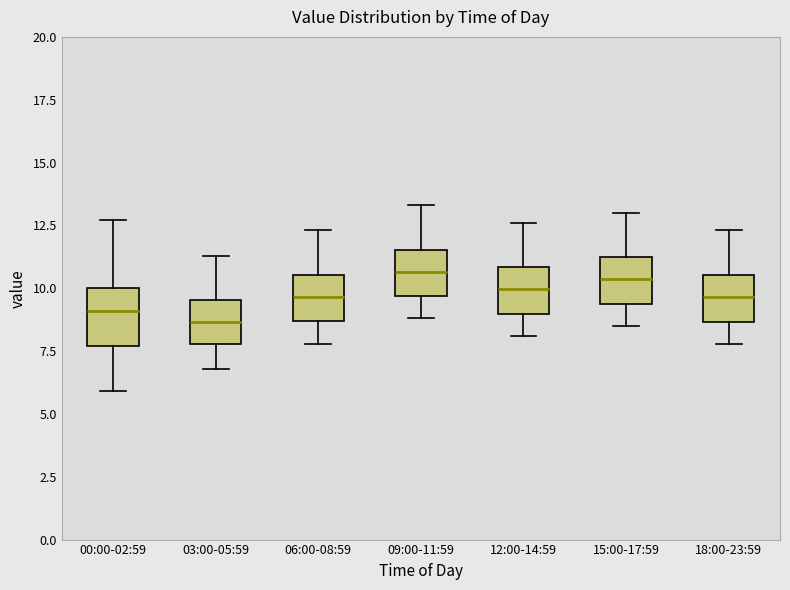

Reading left to right, transcribe this box plot: for each box, give where its median line is, the range the box spans, and where its two whiskers end, as read against the y-axis. The values are not printed on the chart, so give them approximately, as read against the axis.

00:00-02:59: median 9.0, box 7.5 to 10.0, whiskers 6.0 to 12.5
03:00-05:59: median 8.5, box 8.0 to 9.5, whiskers 7.0 to 11.5
06:00-08:59: median 9.5, box 8.5 to 10.5, whiskers 8.0 to 12.5
09:00-11:59: median 10.5, box 9.5 to 11.5, whiskers 9.0 to 13.5
12:00-14:59: median 10.0, box 9.0 to 11.0, whiskers 8.0 to 12.5
15:00-17:59: median 10.5, box 9.5 to 11.0, whiskers 8.5 to 13.0
18:00-23:59: median 9.5, box 8.5 to 10.5, whiskers 8.0 to 12.5